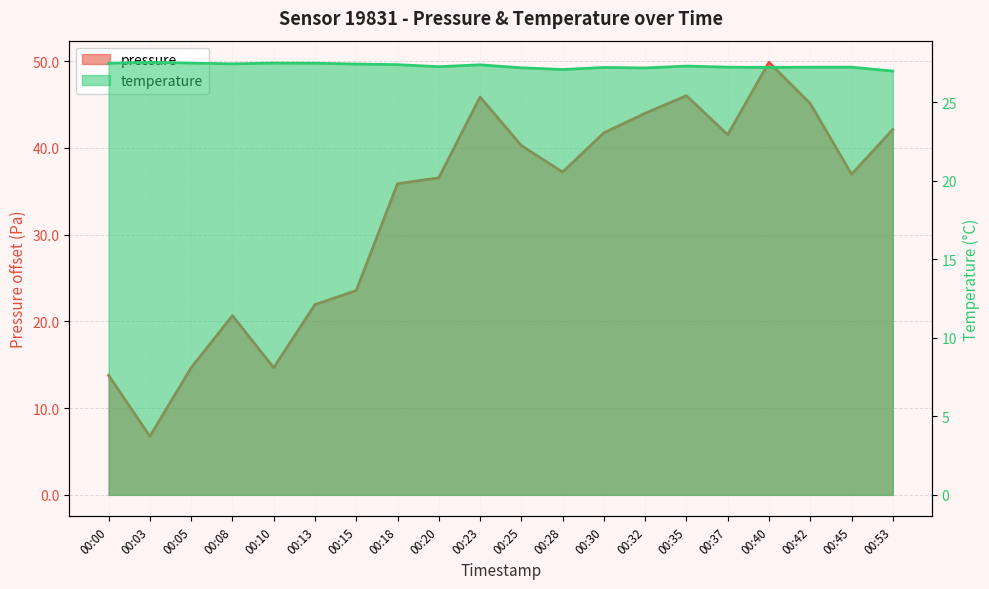

How many data points in pressure are less than 37?

10